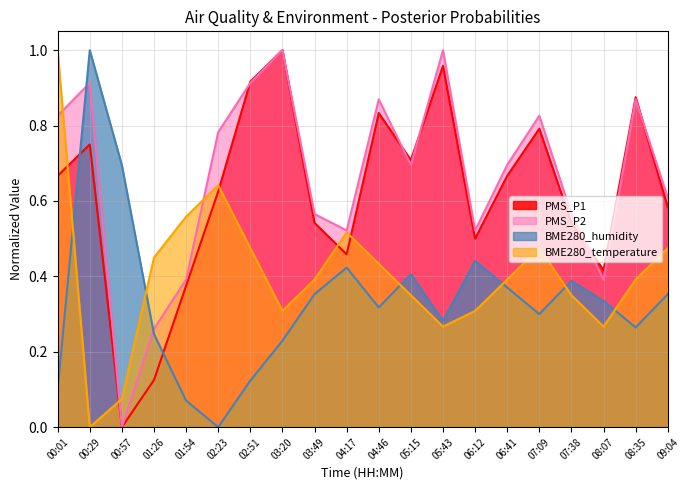

What is the difference between the maximum and minimum values in the BME280_temperature series?

1.0